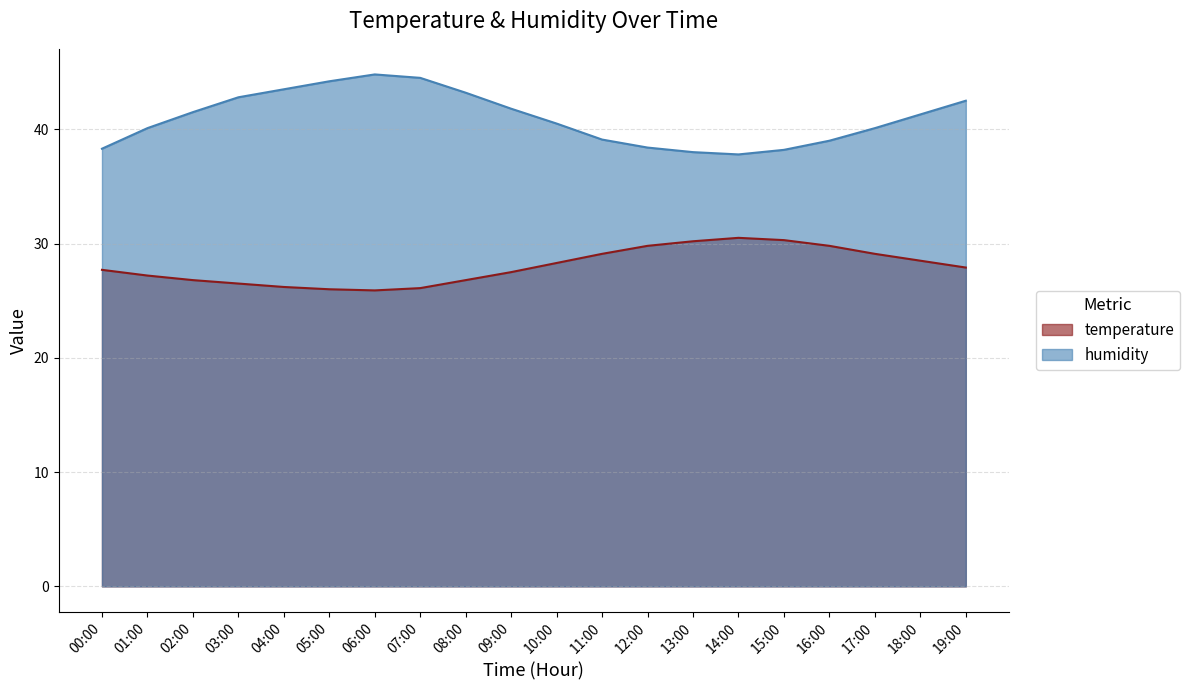

Reading left to right, extract all data points from this chart.

temperature: 00:00=27.7	01:00=27.2	02:00=26.8	03:00=26.5	04:00=26.2	05:00=26.0	06:00=25.9	07:00=26.1	08:00=26.8	09:00=27.5	10:00=28.3	11:00=29.1	12:00=29.8	13:00=30.2	14:00=30.5	15:00=30.3	16:00=29.8	17:00=29.1	18:00=28.5	19:00=27.9
humidity: 00:00=38.3	01:00=40.1	02:00=41.5	03:00=42.8	04:00=43.5	05:00=44.2	06:00=44.8	07:00=44.5	08:00=43.2	09:00=41.8	10:00=40.5	11:00=39.1	12:00=38.4	13:00=38.0	14:00=37.8	15:00=38.2	16:00=39.0	17:00=40.1	18:00=41.3	19:00=42.5